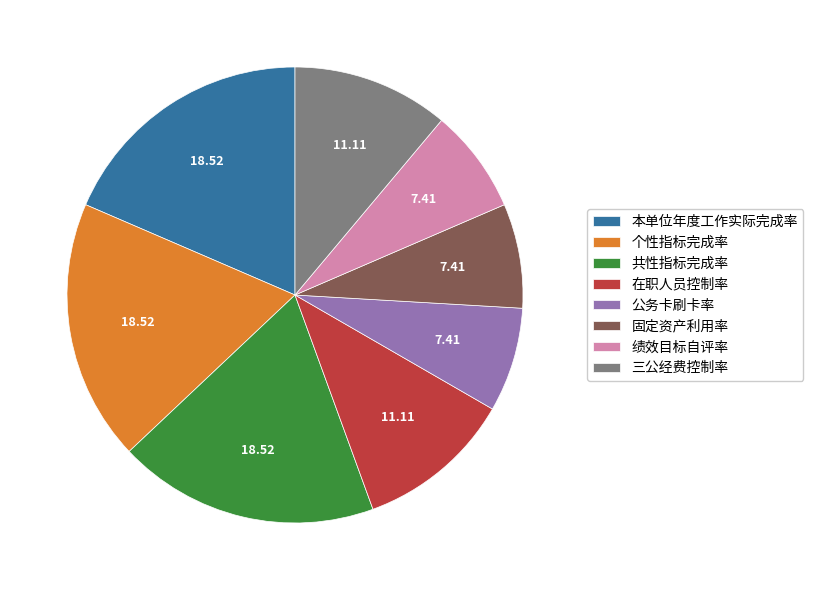

Between 固定资产利用率 and 共性指标完成率, which is larger?

共性指标完成率